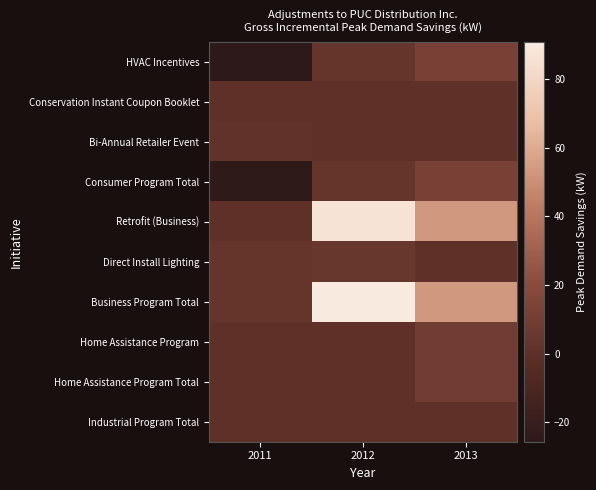

What is the total value across all series at 2012?

188.0